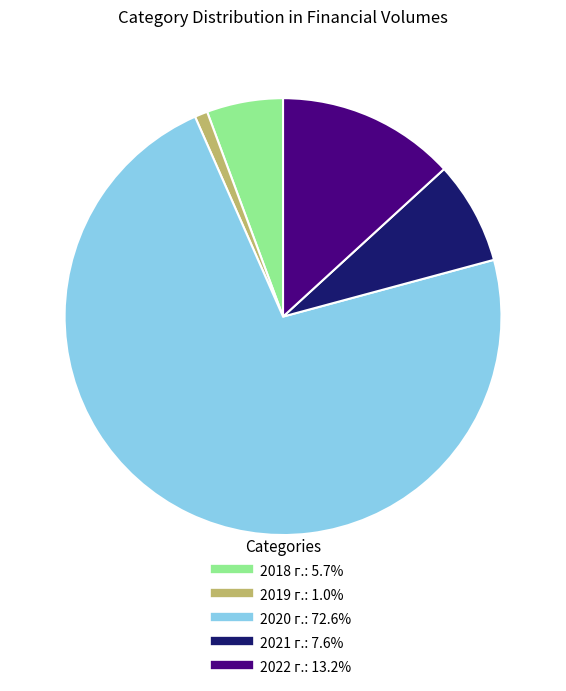

Which slice is the largest?

2020 г.